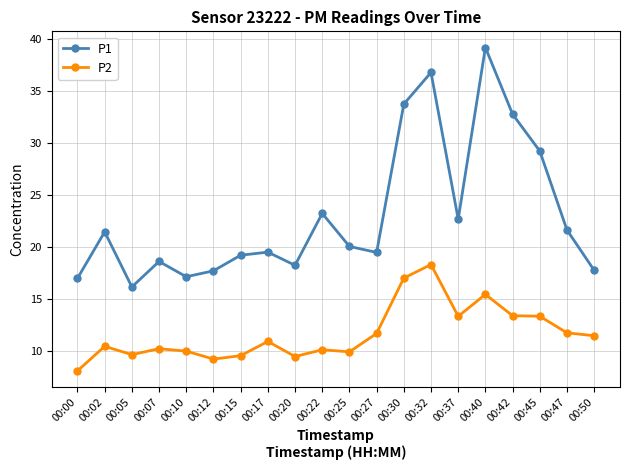

True or false: P2 and P1 intersect in this chart.

False